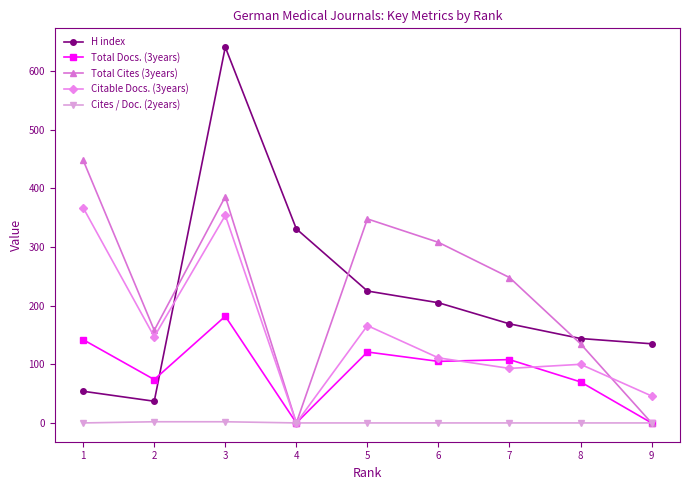

At how many categories does at least one series exceed 376?

2